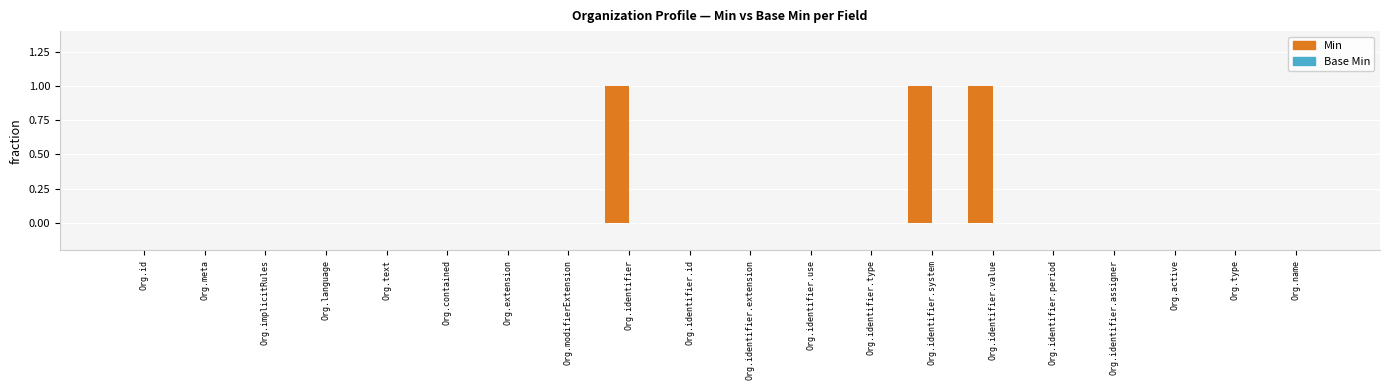

How many data points does each series have?

20